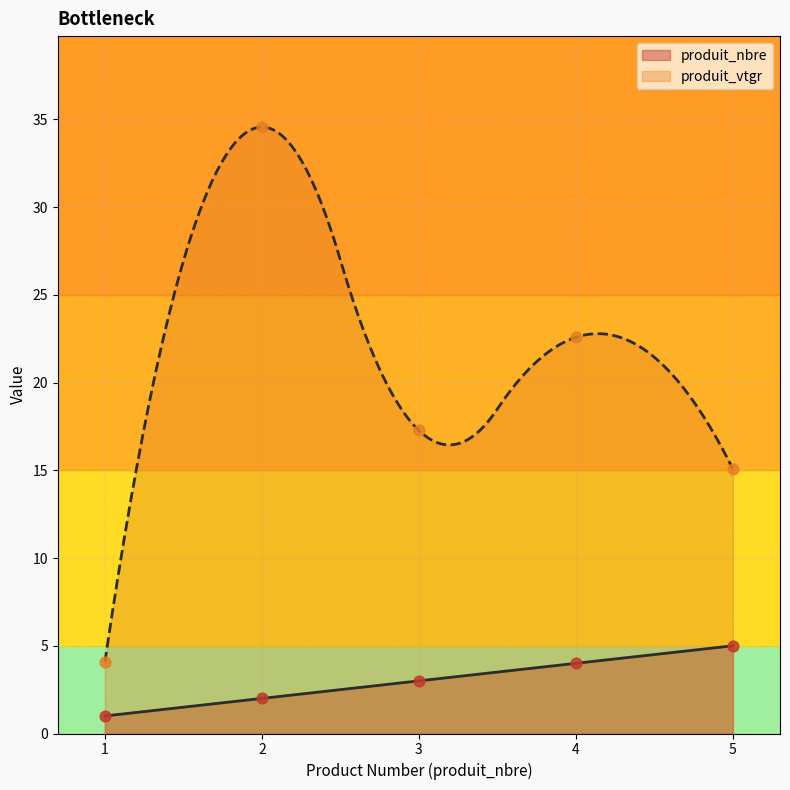

At which category is the sum across all series the highest?

2